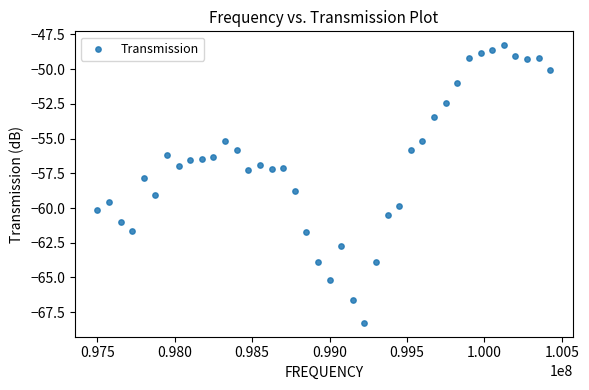

What is the range of X values (max minus min)?

2925000.0